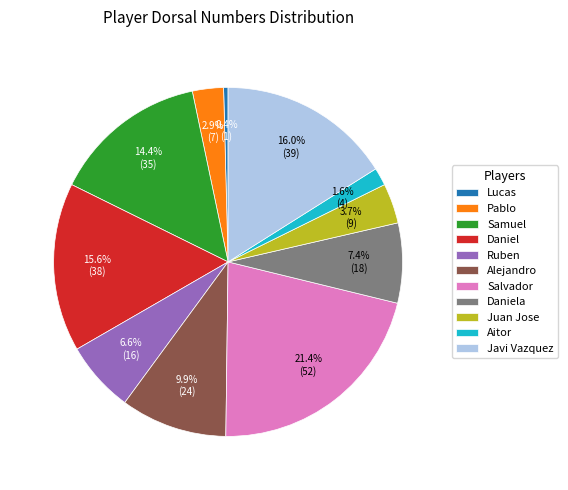

True or false: Ruben accounts for 7% of the total.

True